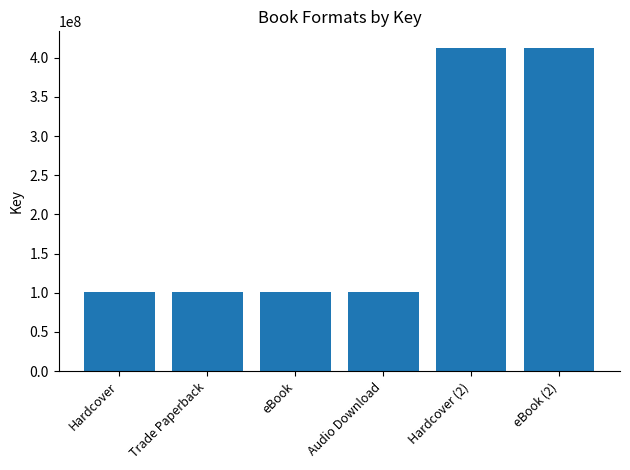

What is the ratio of the value at eBook (2) to the value at Hardcover (2)?

1.0